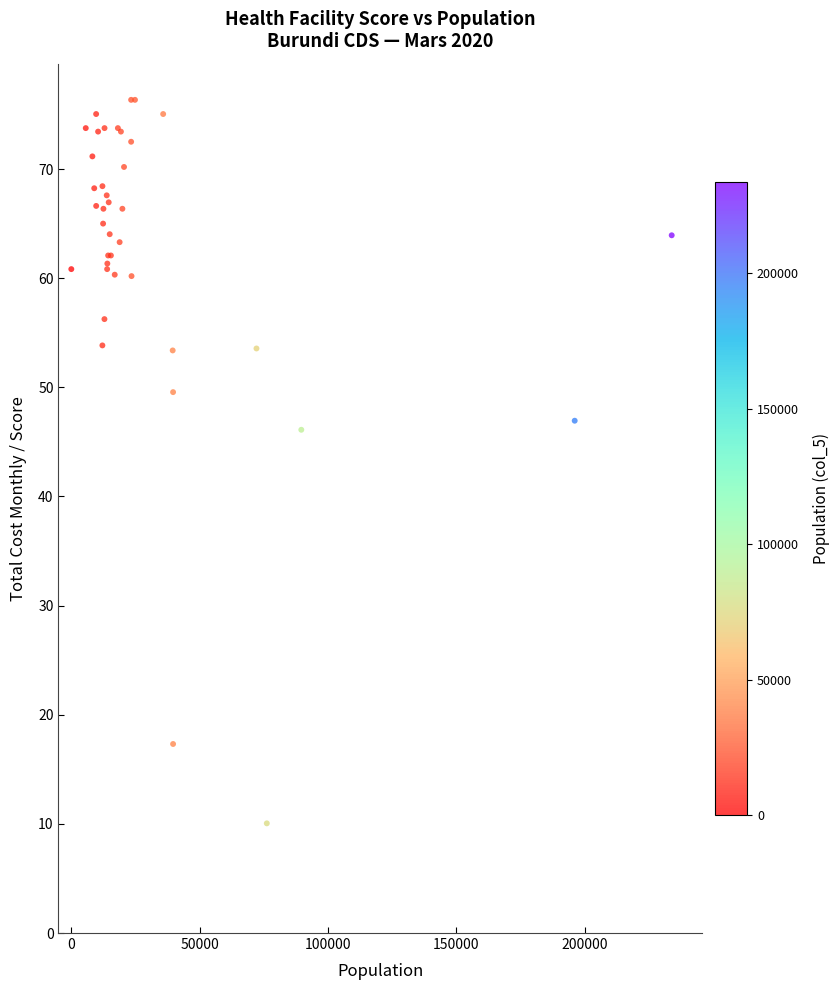

What Y value in the scatter plot is closest to 43?

46.1